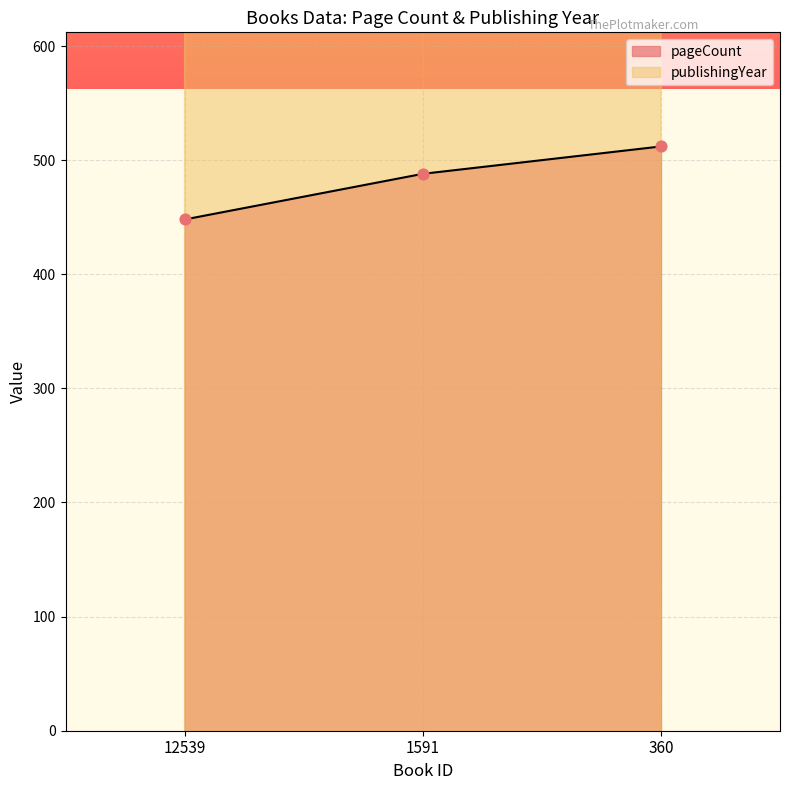

What are all the series names shown in the legend?

pageCount, publishingYear